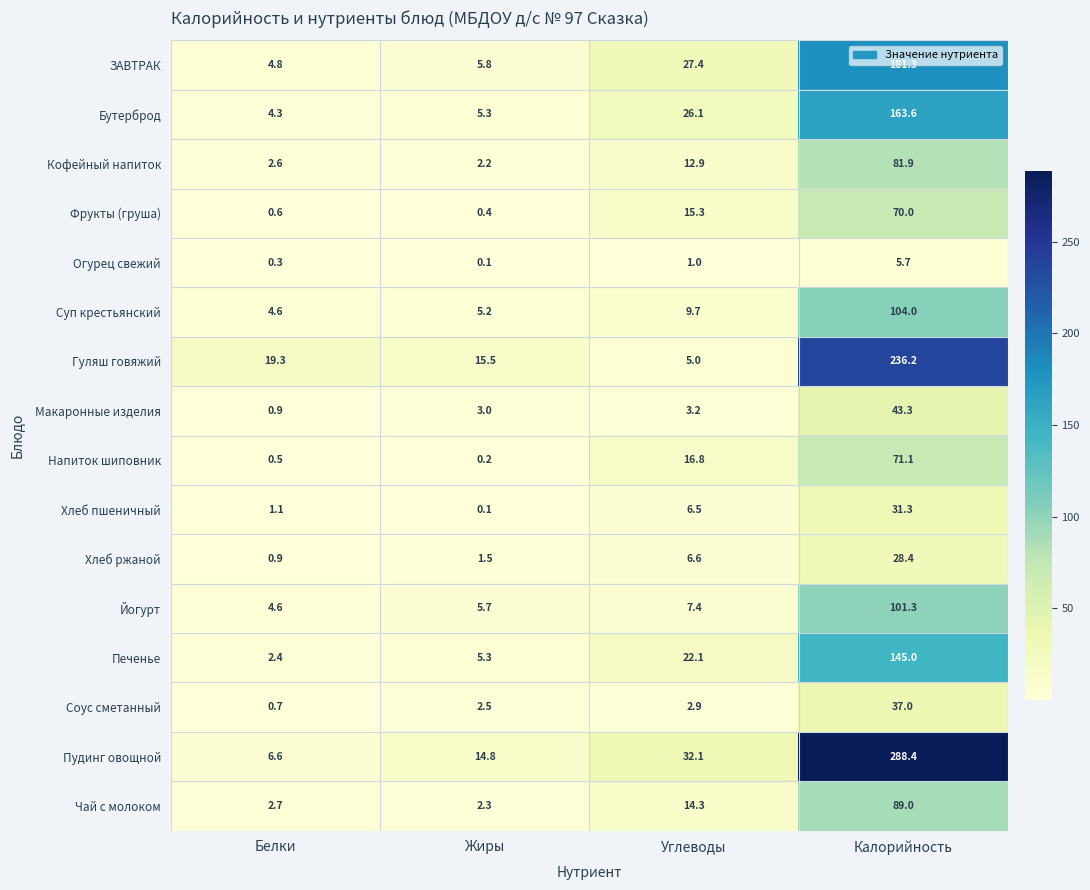

At how many categories does at least one series exceed 157?

1